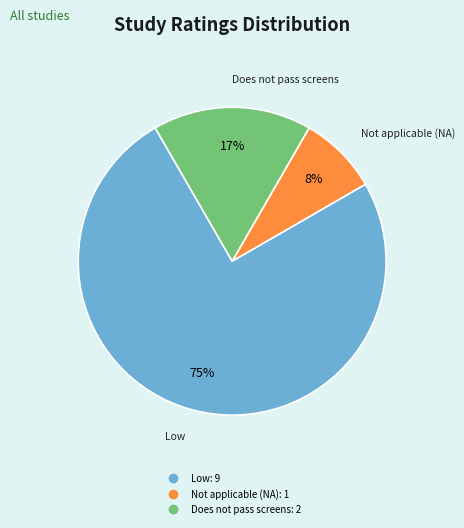

Is there a majority slice in this chart?

Yes